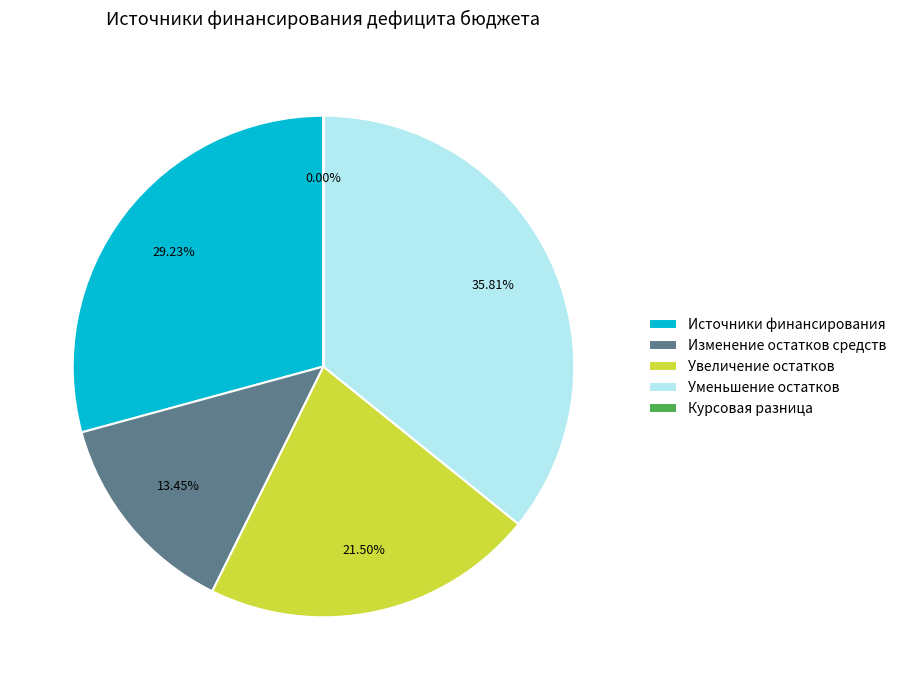

Is Увеличение остатков the majority of the pie?

No